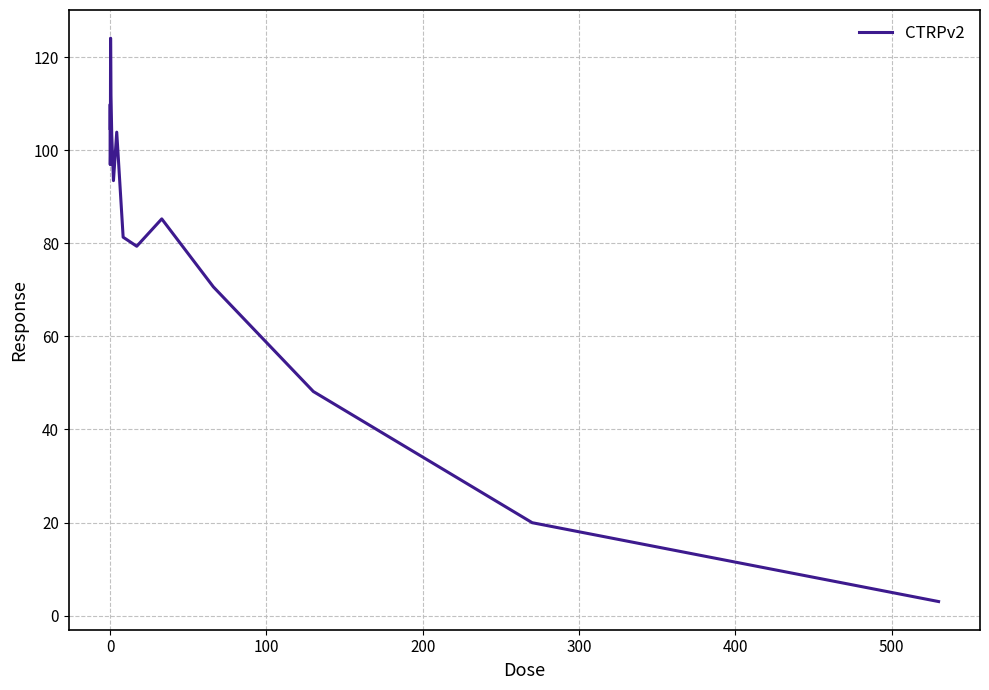

What is the greatest value displayed?

124.1